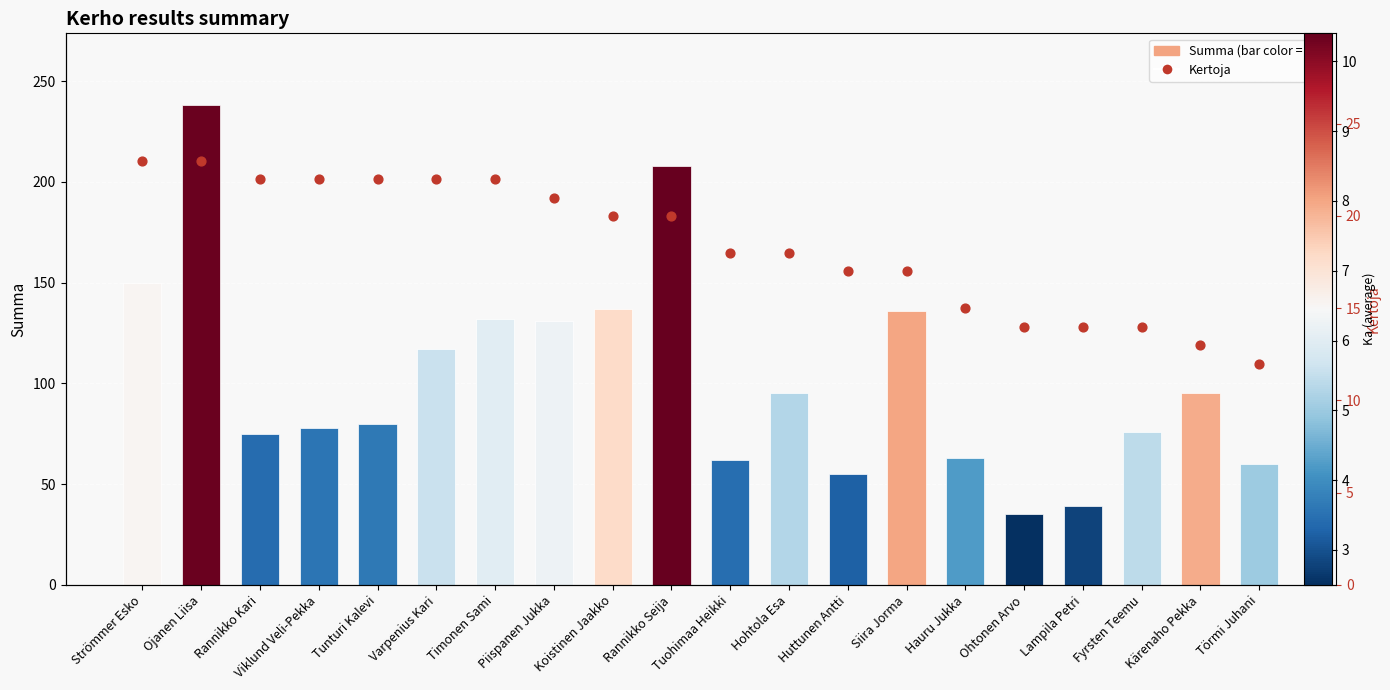

What are all the series names shown in the legend?

Summa, Kertoja